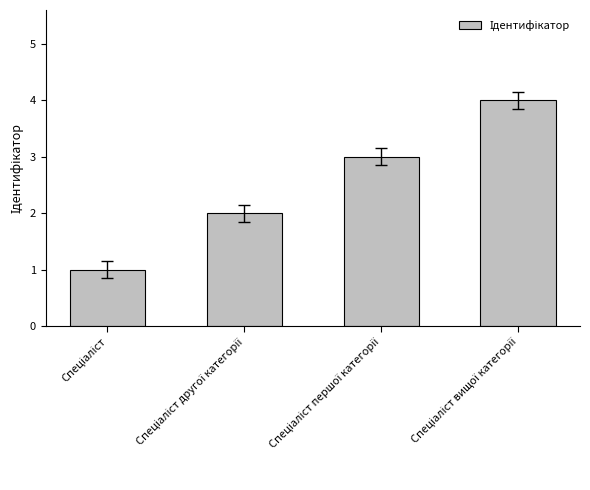

Reading left to right, what are all the values shown in this chart?

1	2	3	4